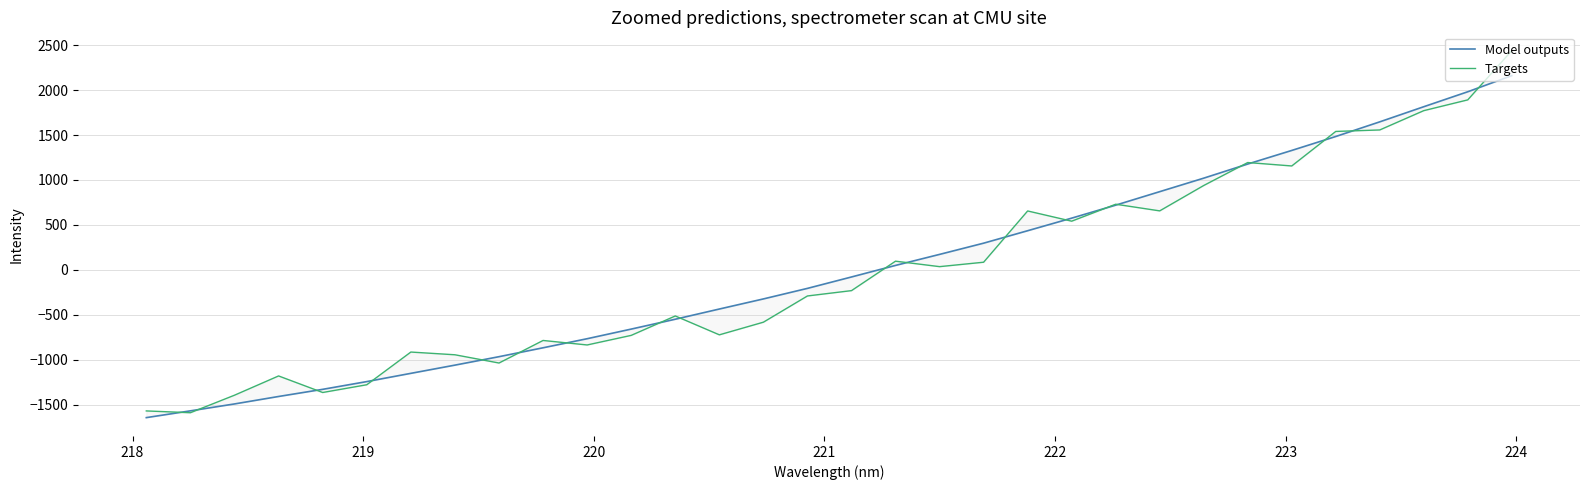

What is the difference between the maximum and second lowest values in the Targets series?

4006.8